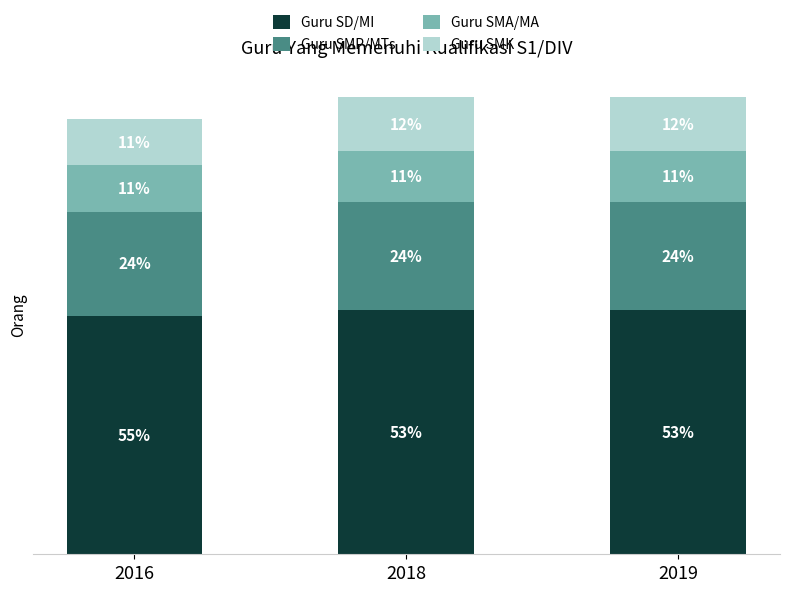

Are the bars grouped side by side (vs. stacked)?

No